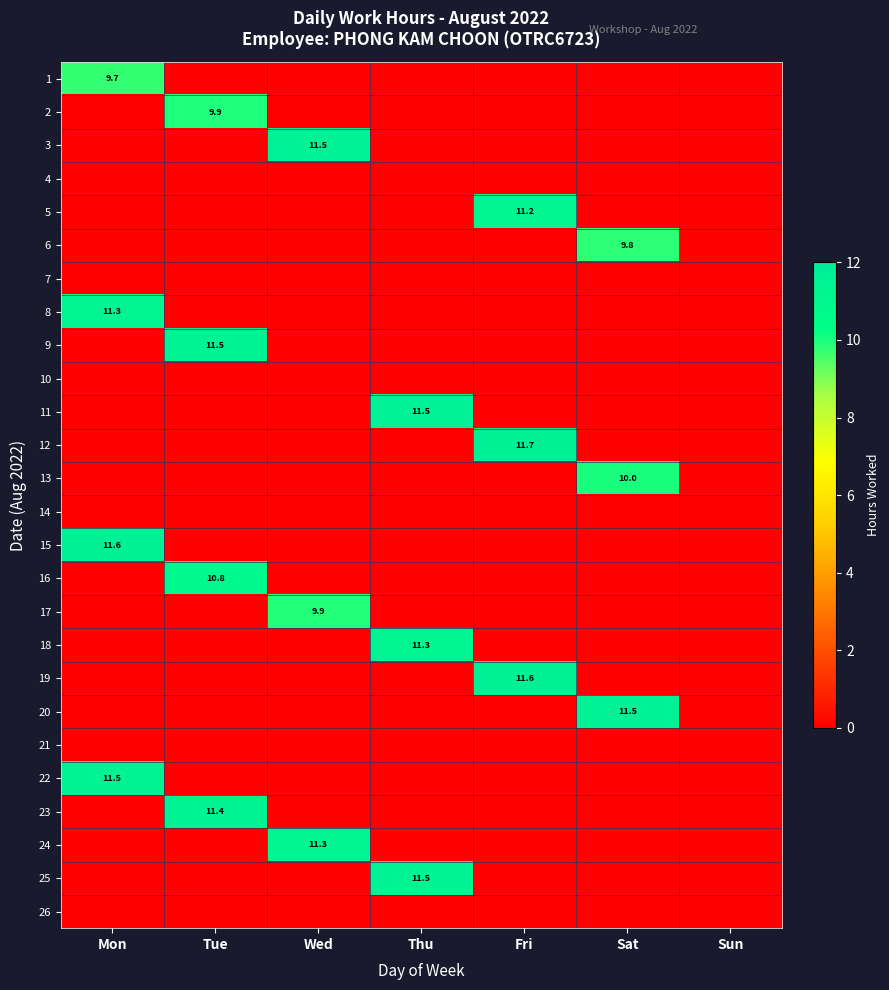

How many values in 13 are above zero?

1